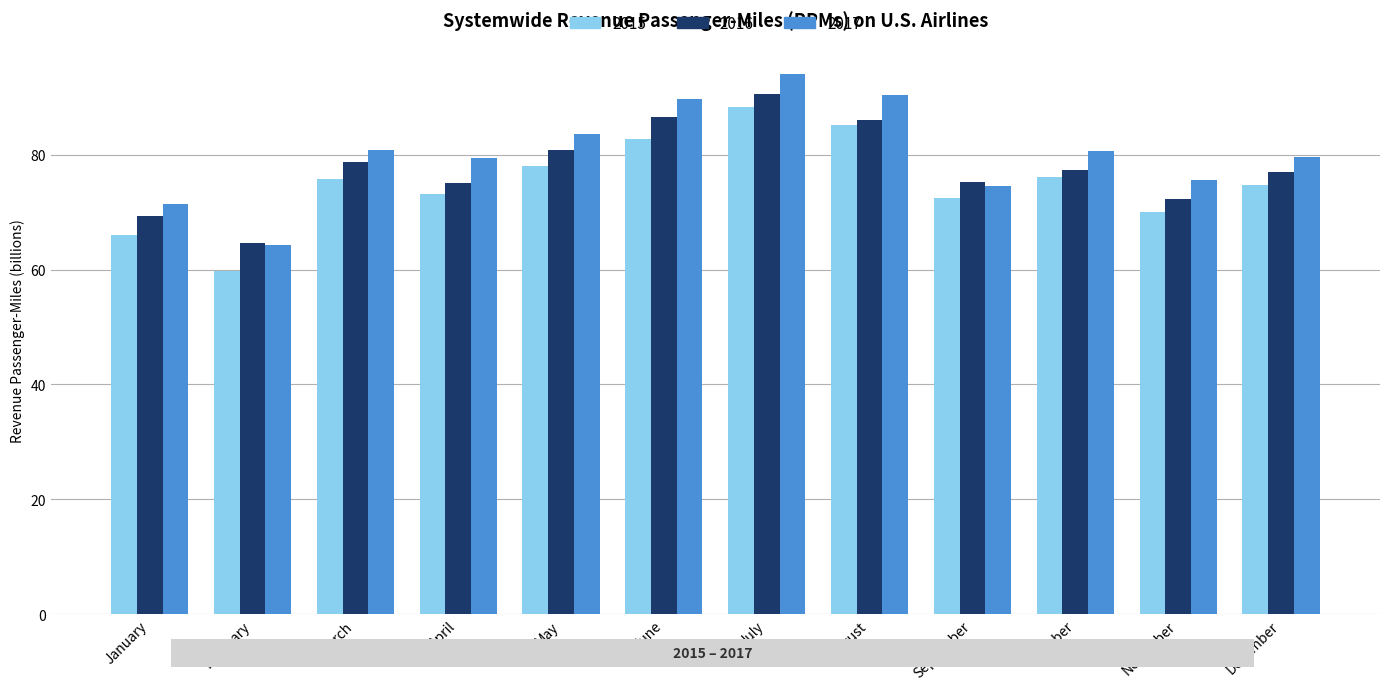

What is the sum of the 2016 values at October and September?

152.6